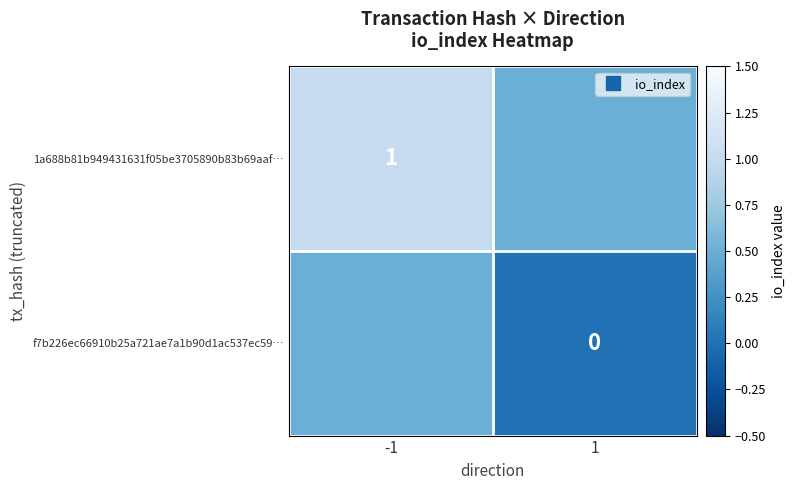

Which series has the largest range (max minus min)?

1a688b81b949431631f05be3705890b83b69aaf…